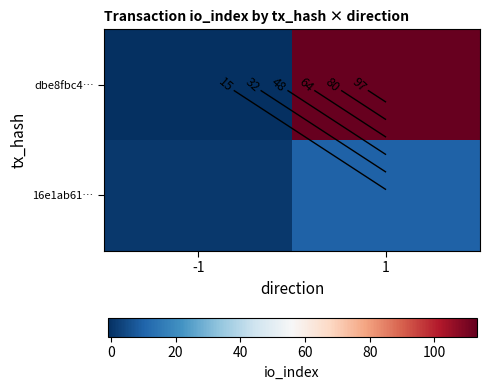

At which category is the sum across all series the highest?

1